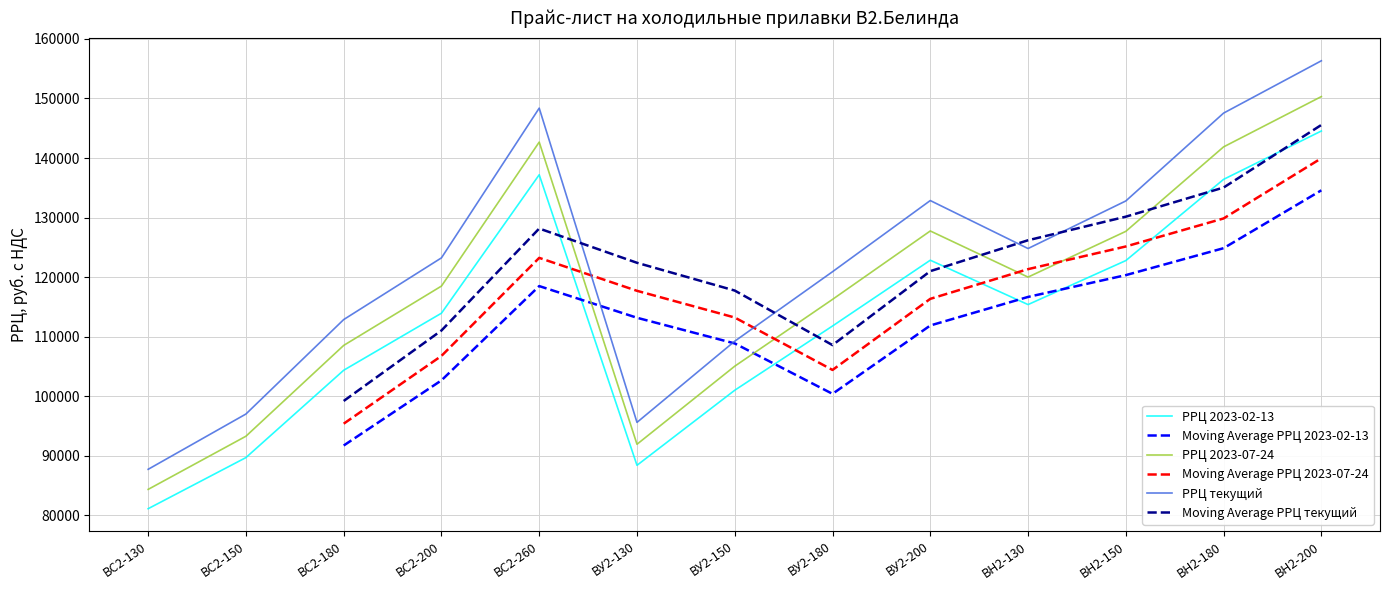

What is the spread (max minus min) of values at BН2-150?

10018.0